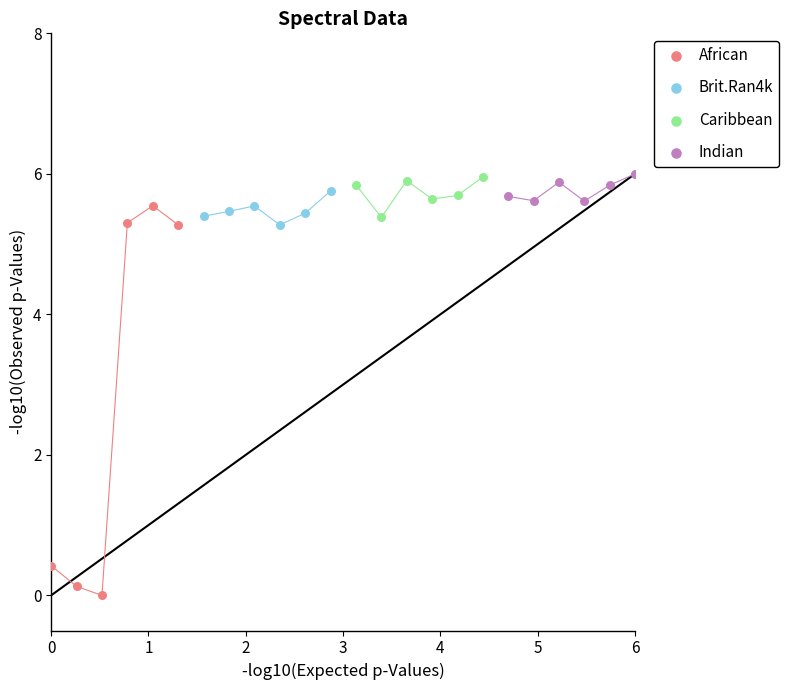

Which series has the widest spread of Y values?

African